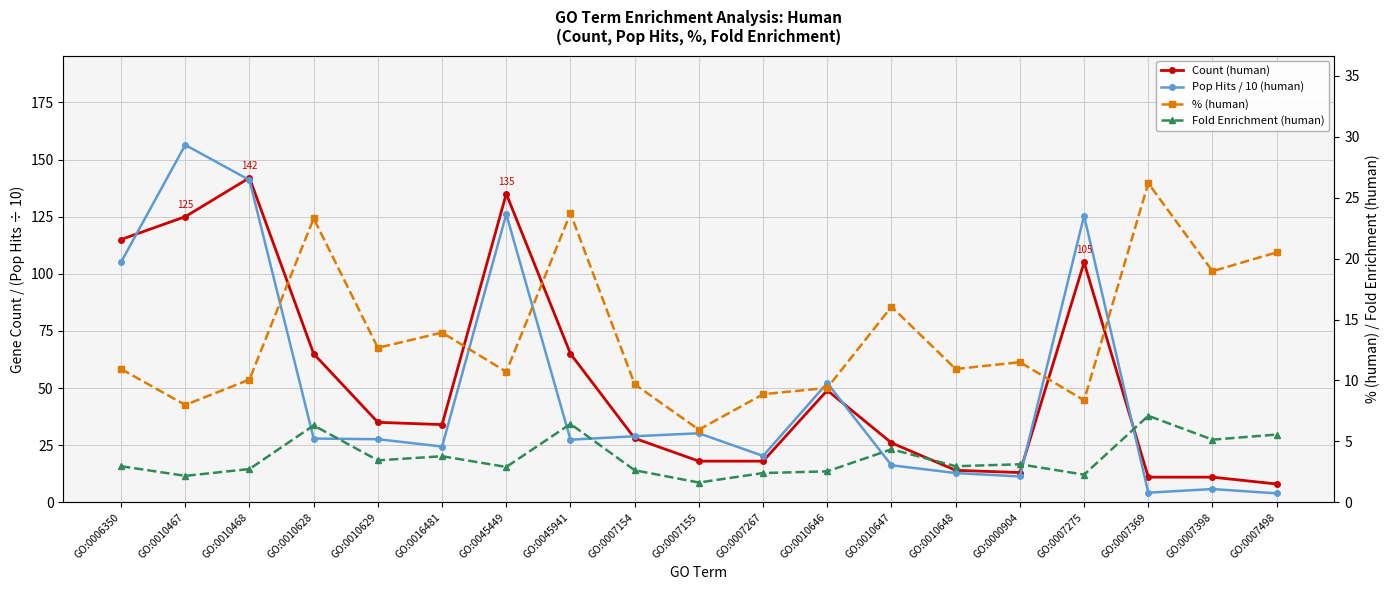

How many values in the Pop Hits / 10 (human) series are below 27?

8